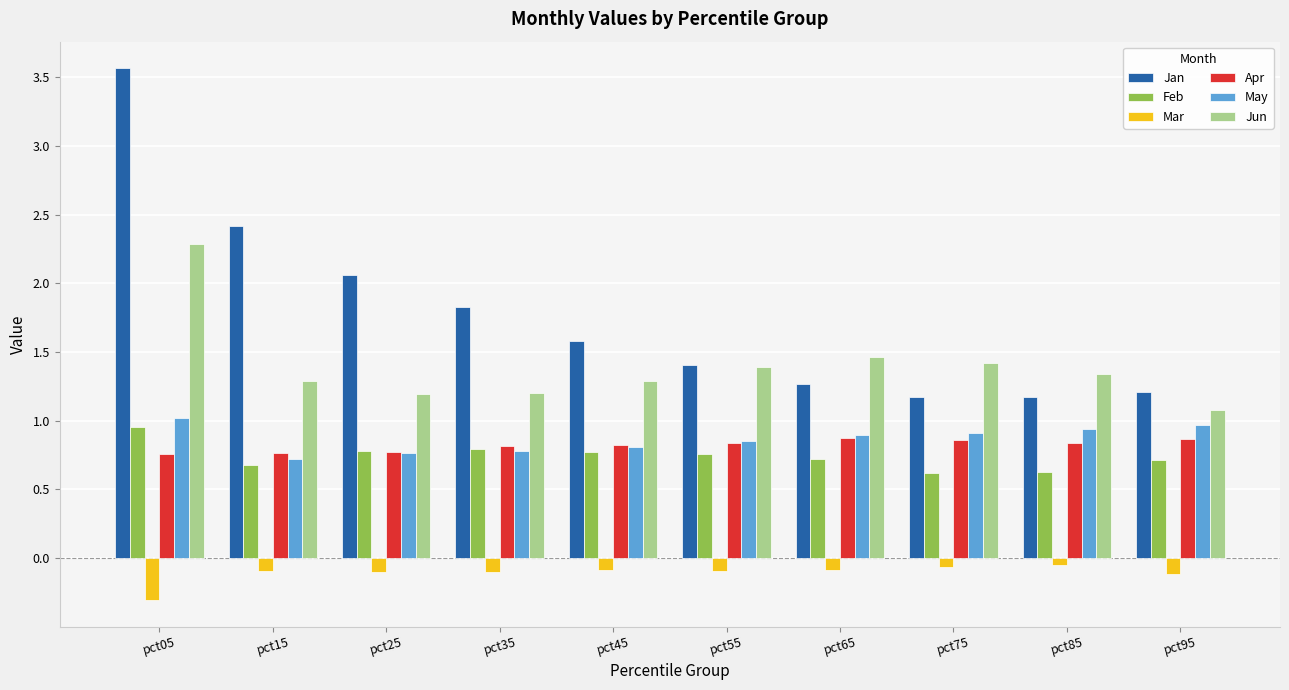

What is the total value across all series at pct85?

4.9